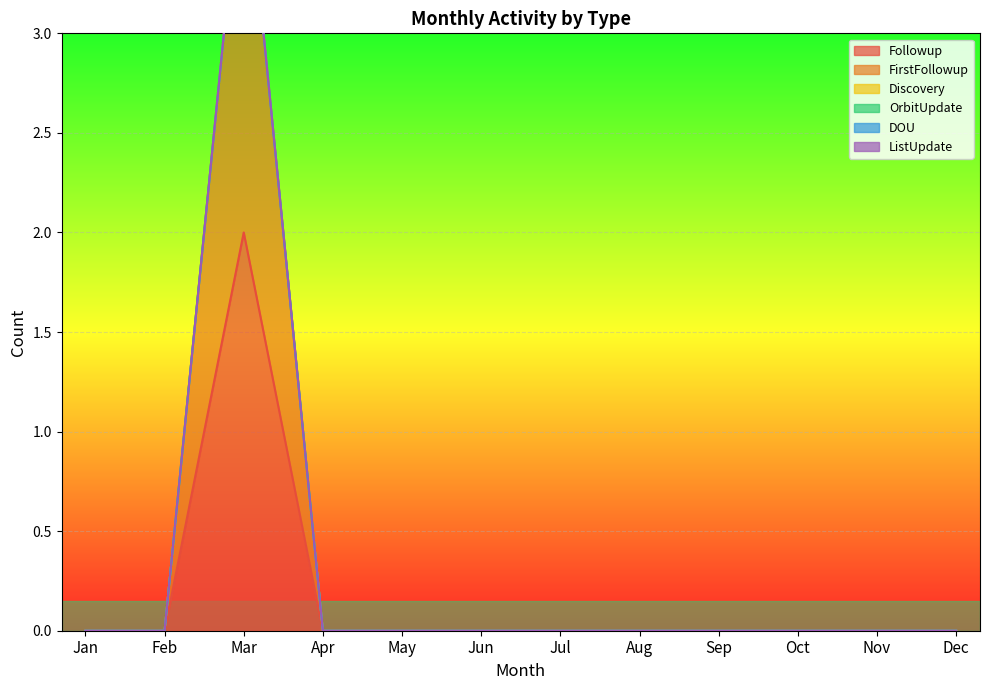

At which category is the sum across all series the highest?

Mar